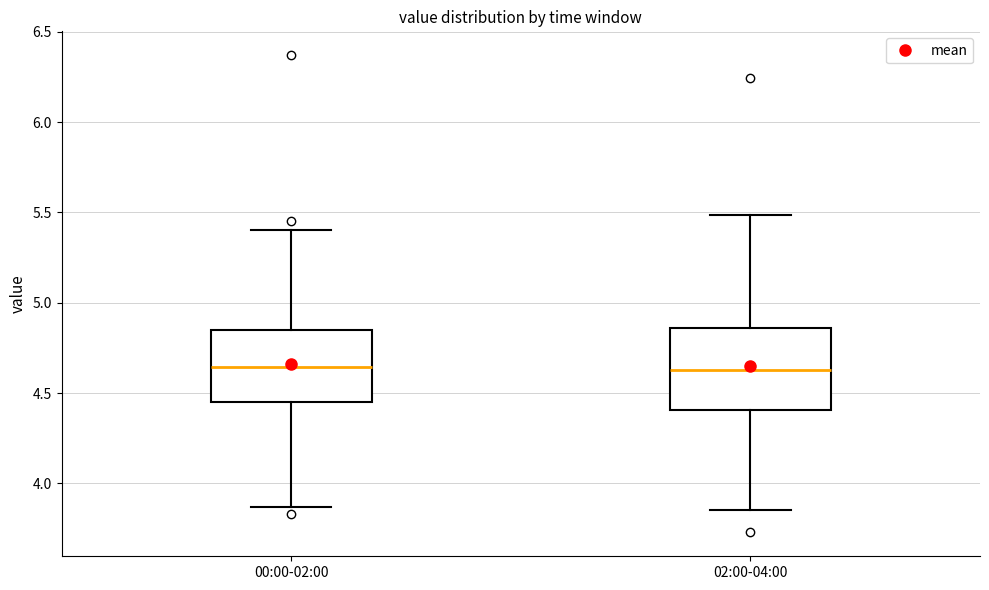

Reading left to right, transcribe this box plot: for each box, give where its median line is, the range the box spans, and where its two whiskers end, as read against the y-axis. The values are not printed on the chart, so give them approximately, as read against the axis.

00:00-02:00: median 4.65, box 4.45 to 4.85, whiskers 3.85 to 5.40
02:00-04:00: median 4.65, box 4.40 to 4.85, whiskers 3.85 to 5.50